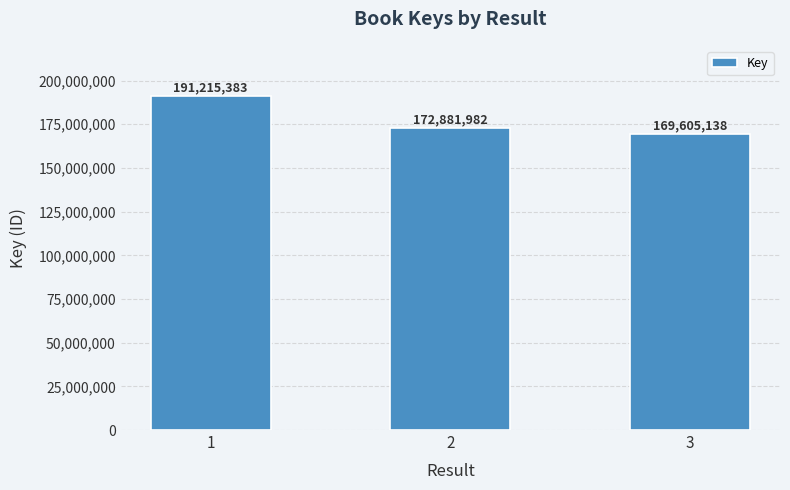

What is the ratio of the value at 2 to the value at 1?

0.9